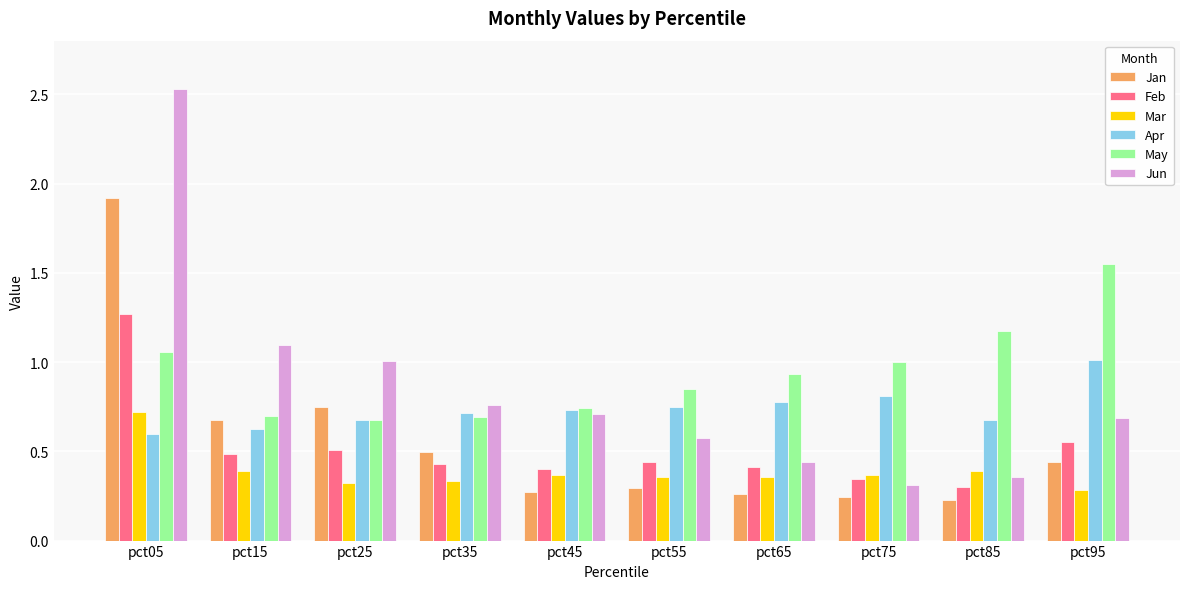

Which category has the highest value across all series?

pct05